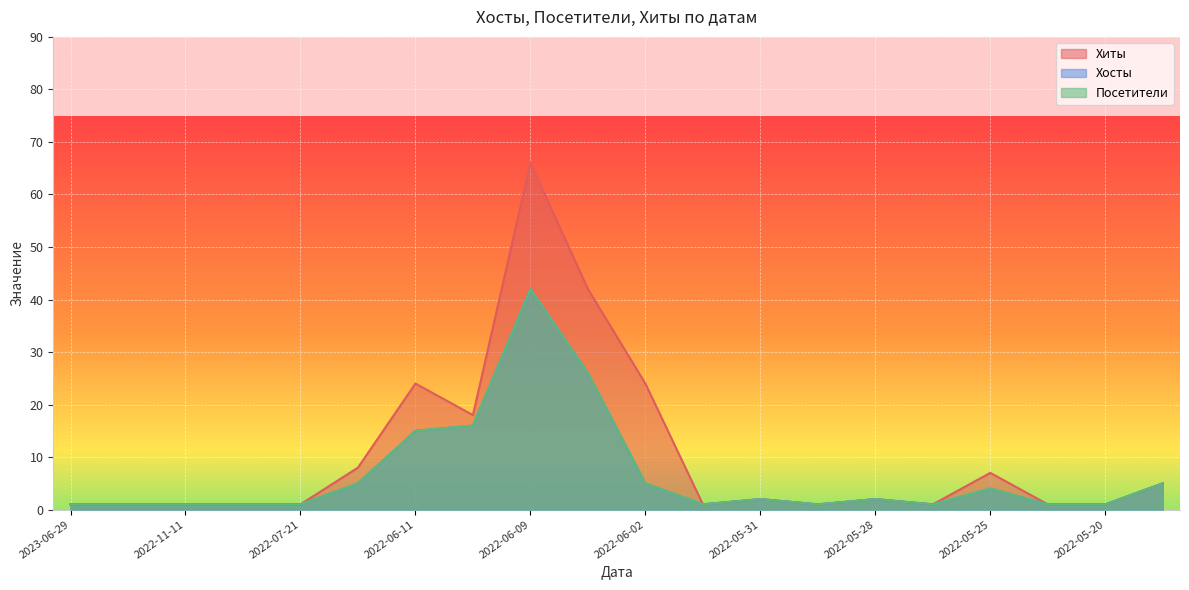

At how many categories does at least one series exceed 2?

8